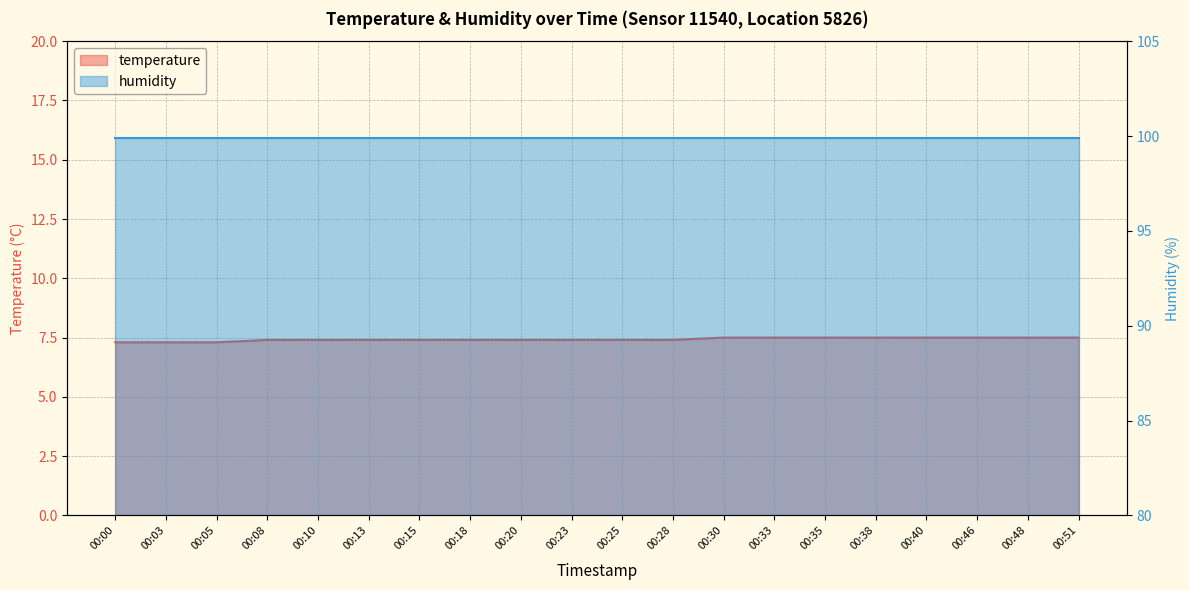

Reading right to left, list all the values displayed in this chart.

00:51=7.5	00:48=7.5	00:46=7.5	00:40=7.5	00:38=7.5	00:35=7.5	00:33=7.5	00:30=7.5	00:28=7.4	00:25=7.4	00:23=7.4	00:20=7.4	00:18=7.4	00:15=7.4	00:13=7.4	00:10=7.4	00:08=7.4	00:05=7.3	00:03=7.3	00:00=7.3